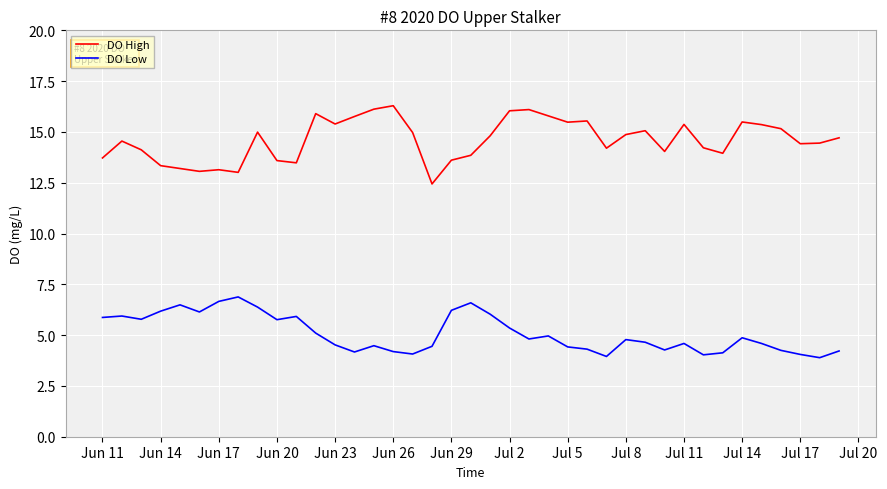

What is the maximum value for DO High?

16.3